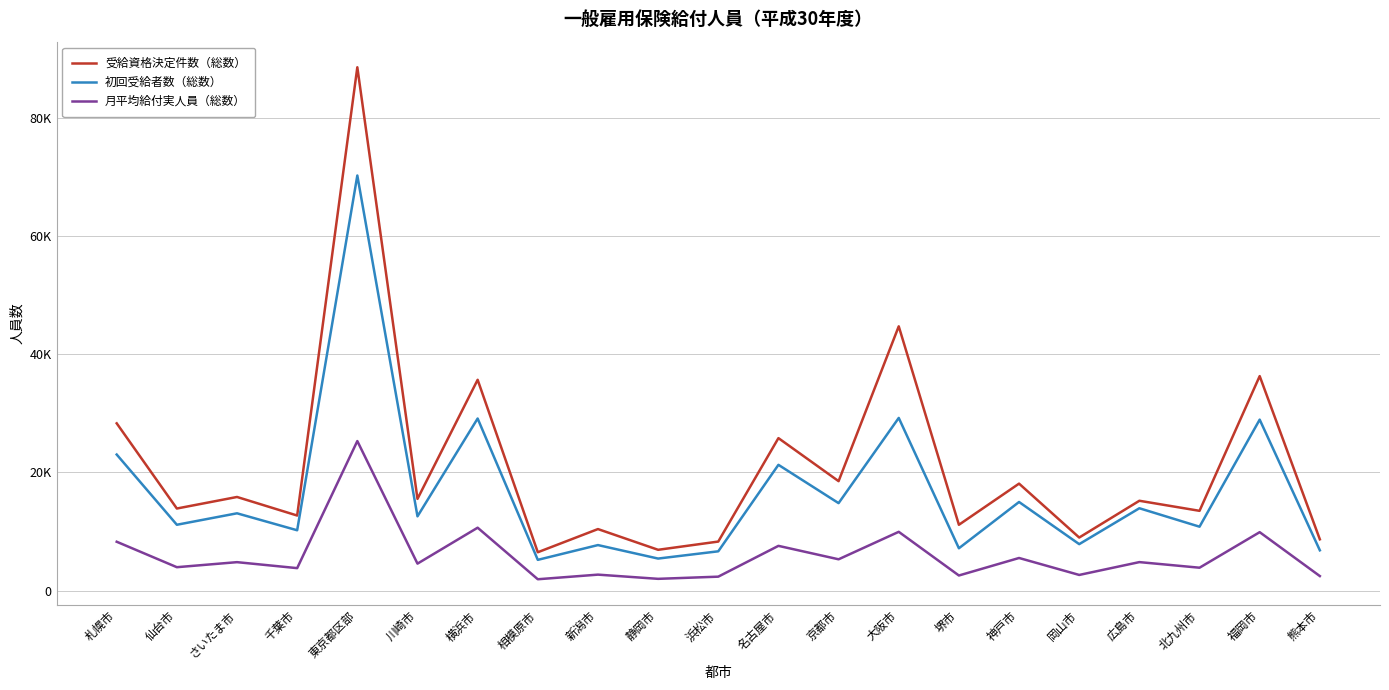

Does the chart display data point markers on the line(s)?

No